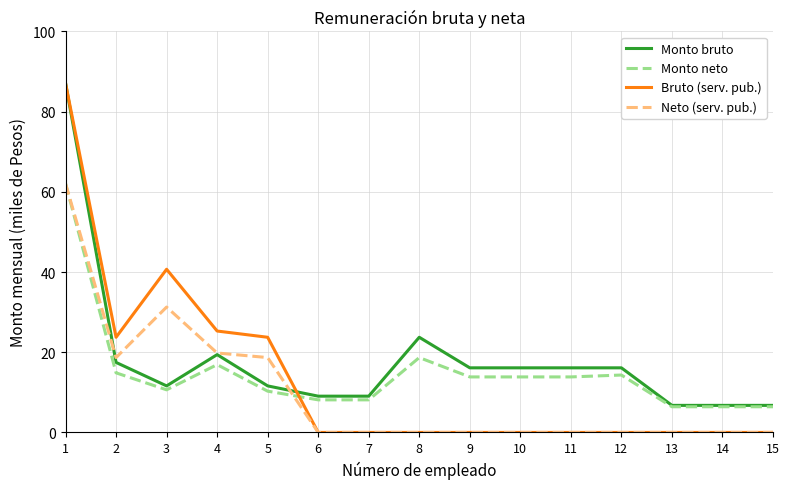

How many intersections are there between Bruto (serv. pub.) and Monto neto?

1